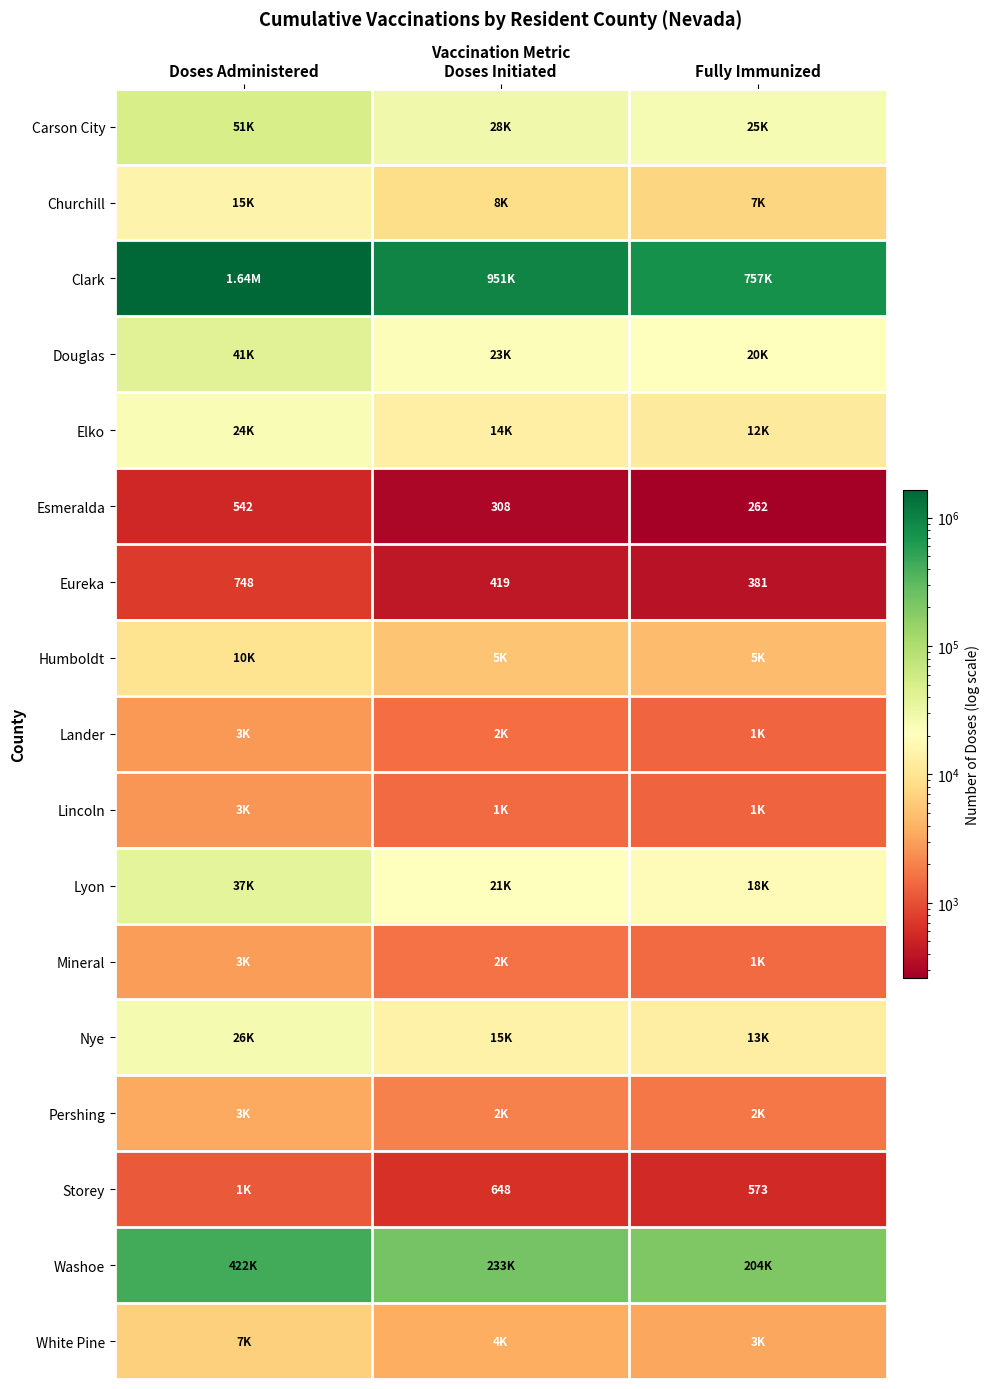

True or false: Storey has a value of 161 at Doses Initiated.

False